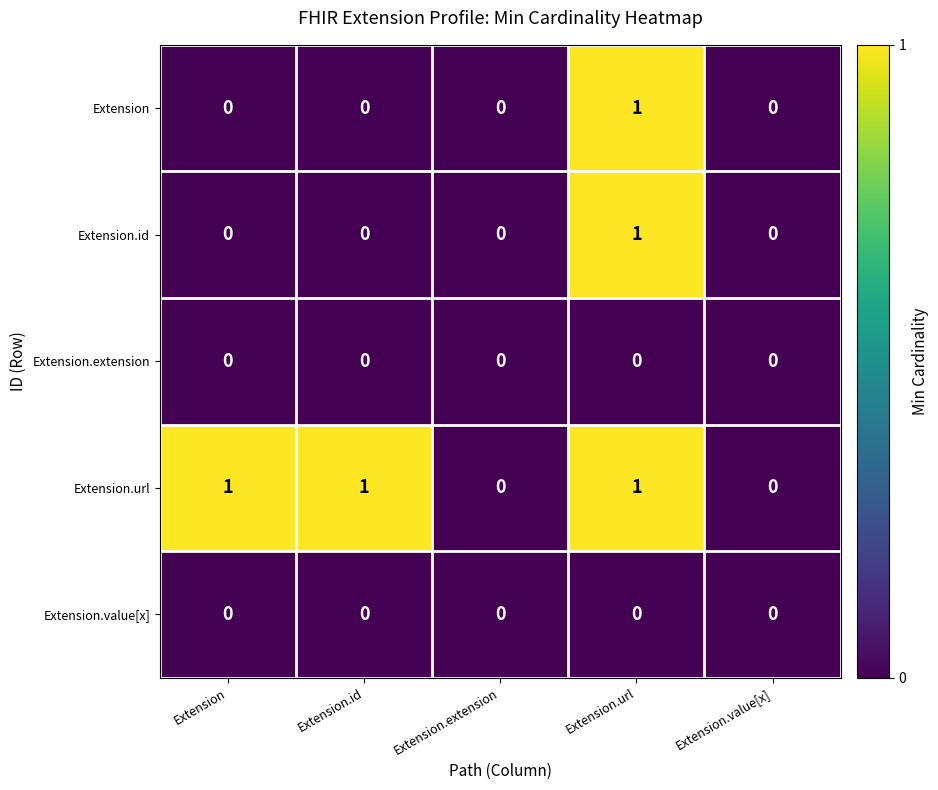

Which series has the largest total across all categories?

Extension.url